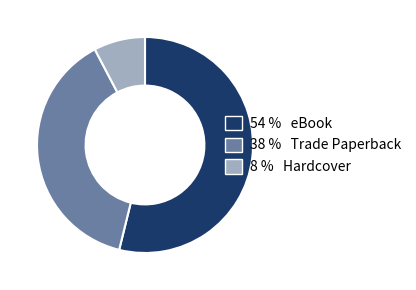

Do 38 % Trade Paperback and 54 % eBook together represent more than half of the pie?

Yes